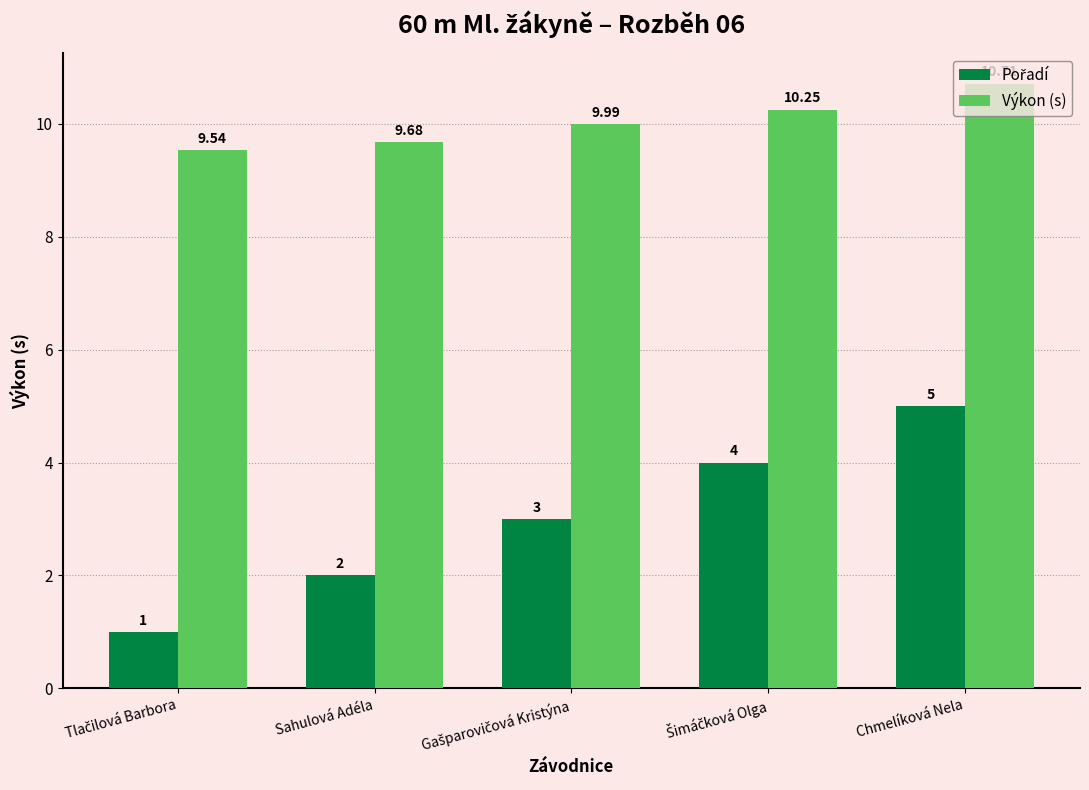

At which label does Výkon (s) reach its peak?

Chmelíková Nela